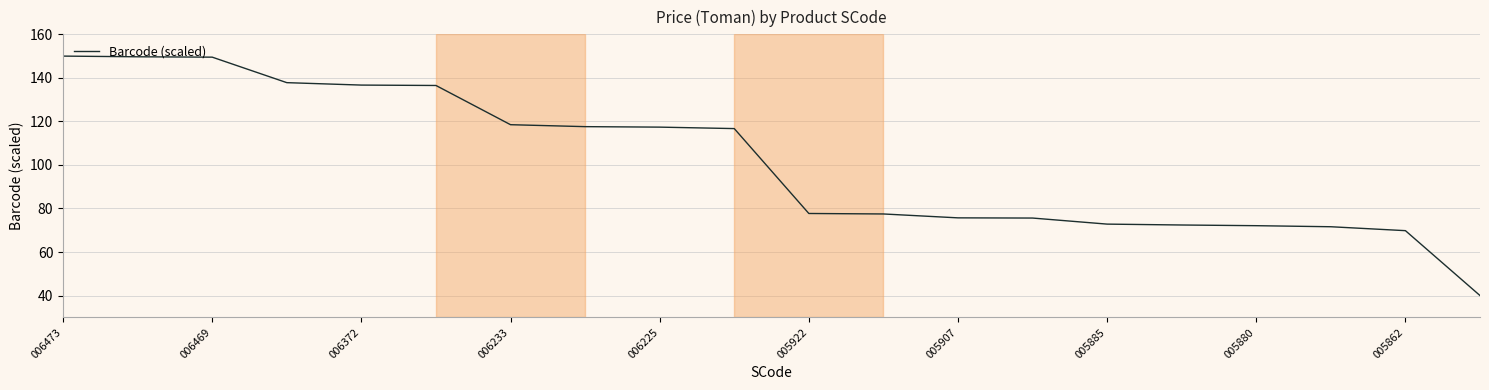

What is the smallest value displayed?

40.0